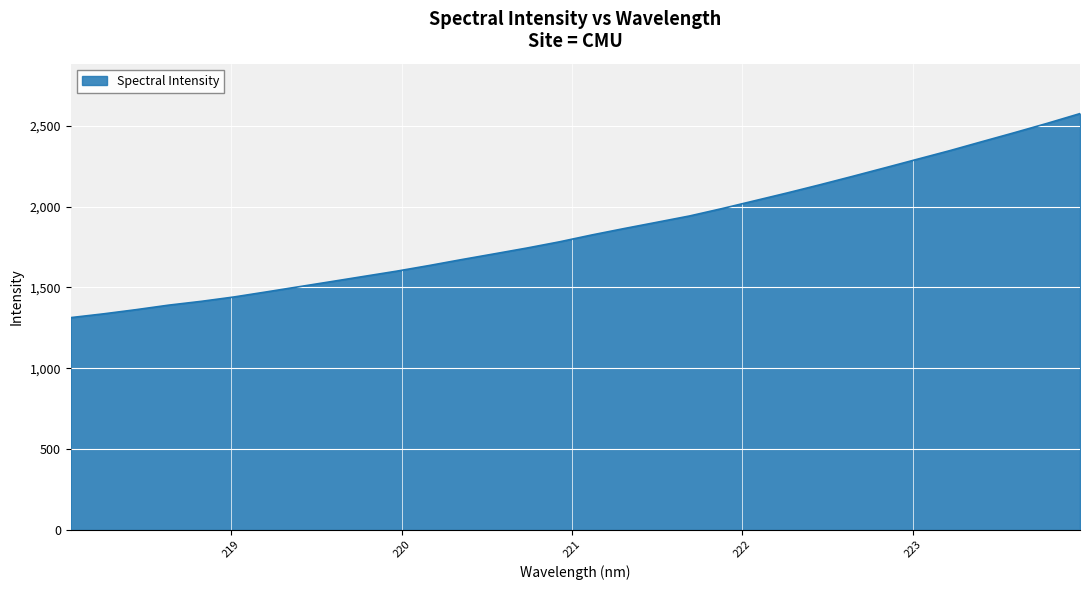

What is the minimum value shown in the chart?

1313.1